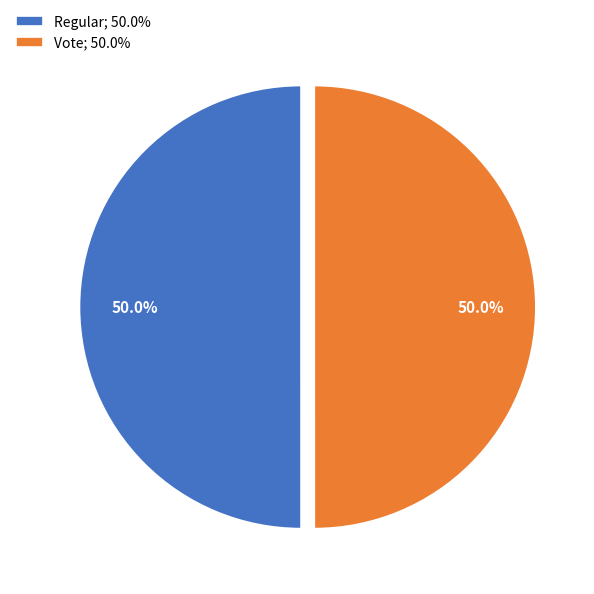

How much of the chart is everything except Regular?

50.0%